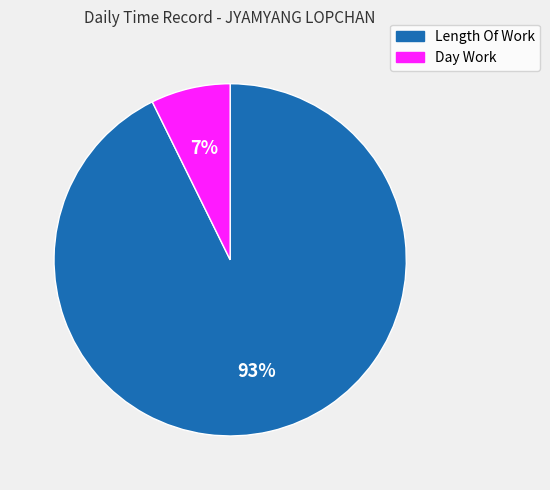

Which slice is the largest?

Length Of Work